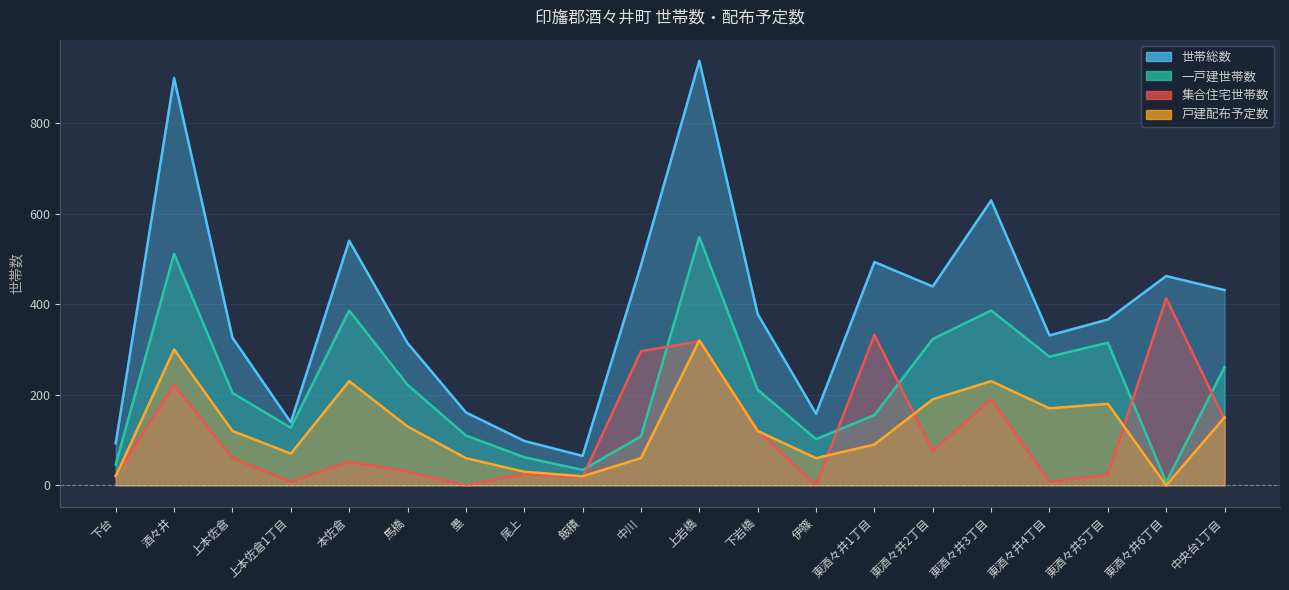

What is the sum of the 戸建配布予定数 values at 東酒々井5丁目 and 東酒々井6丁目?

180